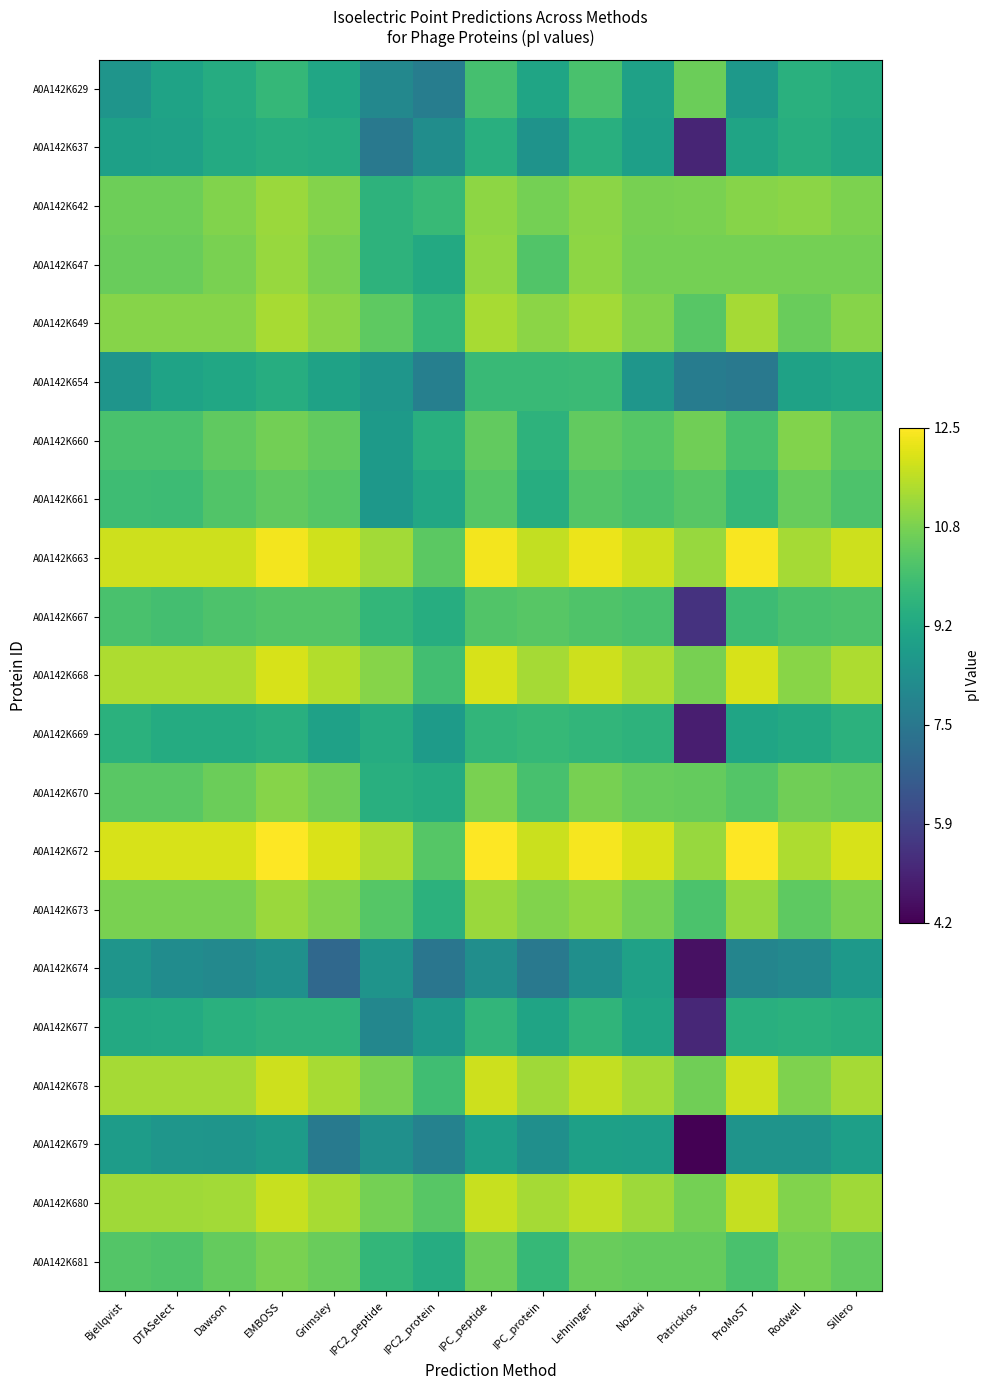

Which category has the highest value across all series?

EMBOSS